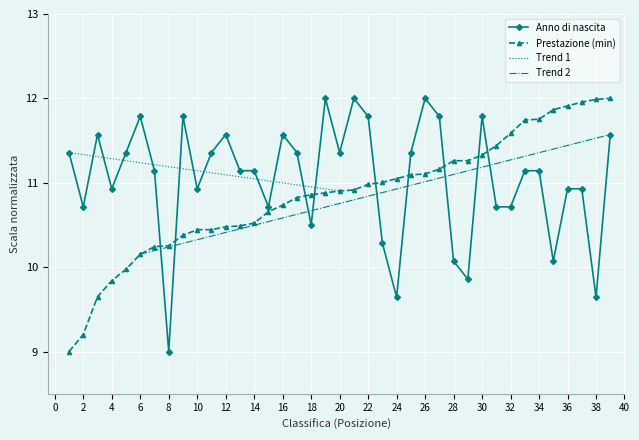

Which has a higher value, 31 or 18?

31